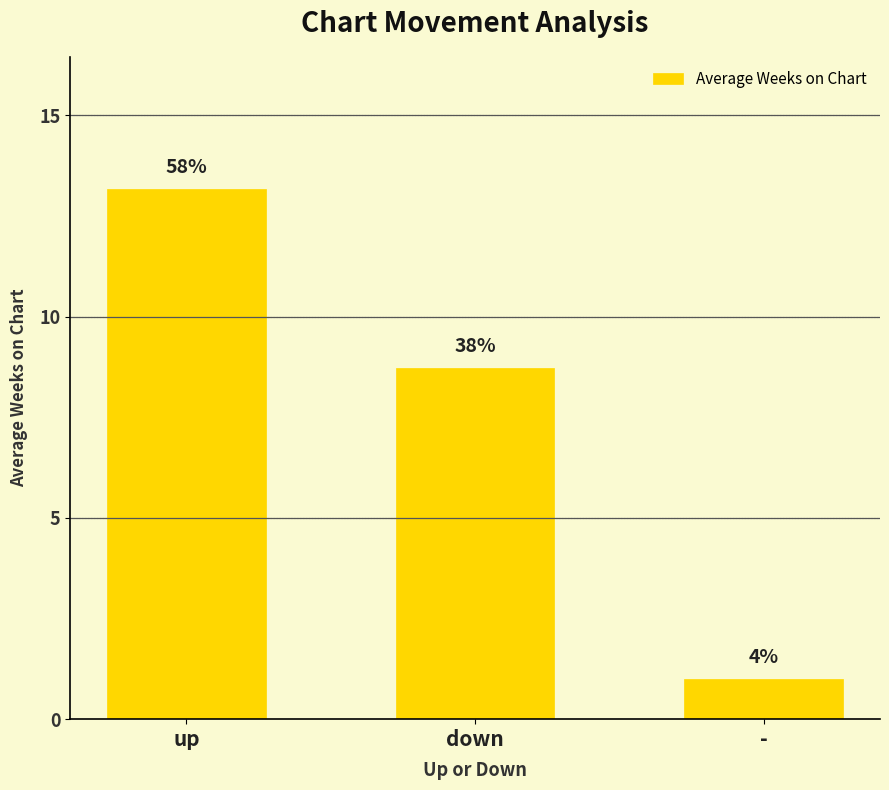

How many bars are there in total?

3